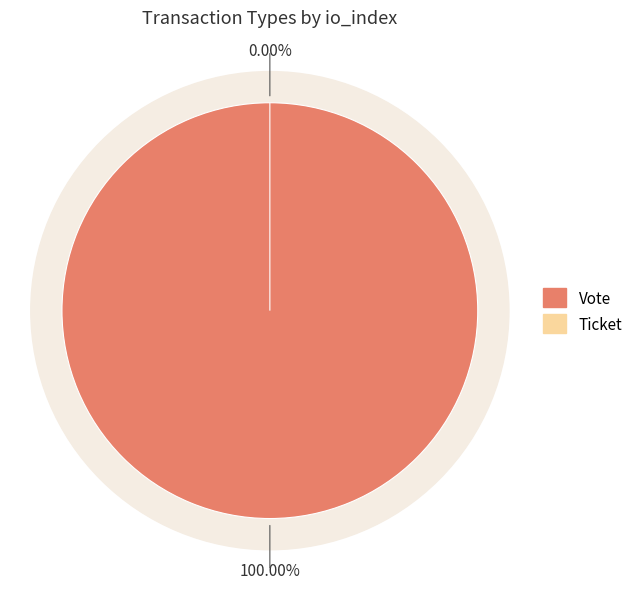

To the nearest percent, what is the difference between the Ticket and Vote slice percentages?

100%